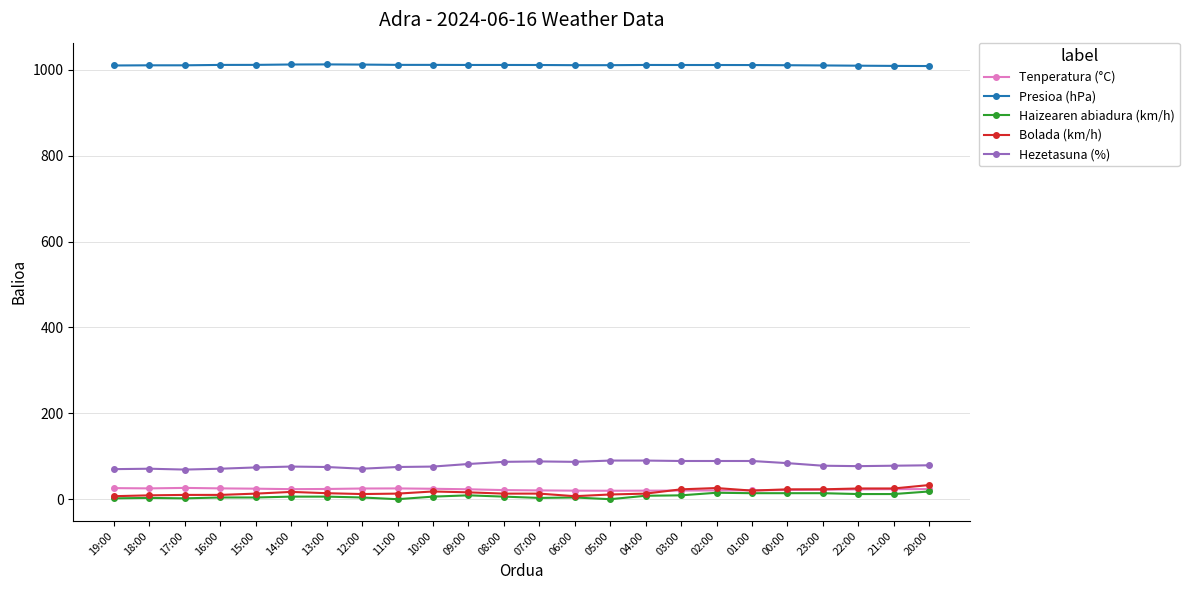

True or false: Haizearen abiadura (km/h) has more than 1 points higher than both neighbors.

True